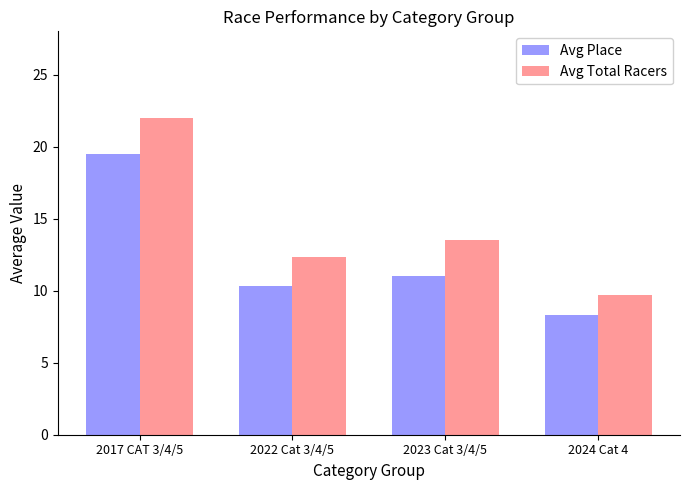

Reading left to right, list all the values displayed in this chart.

Avg Place: 2017 CAT 3/4/5=19.5	2022 Cat 3/4/5=10.3	2023 Cat 3/4/5=11.0	2024 Cat 4=8.3
Avg Total Racers: 2017 CAT 3/4/5=22.0	2022 Cat 3/4/5=12.3	2023 Cat 3/4/5=13.5	2024 Cat 4=9.7